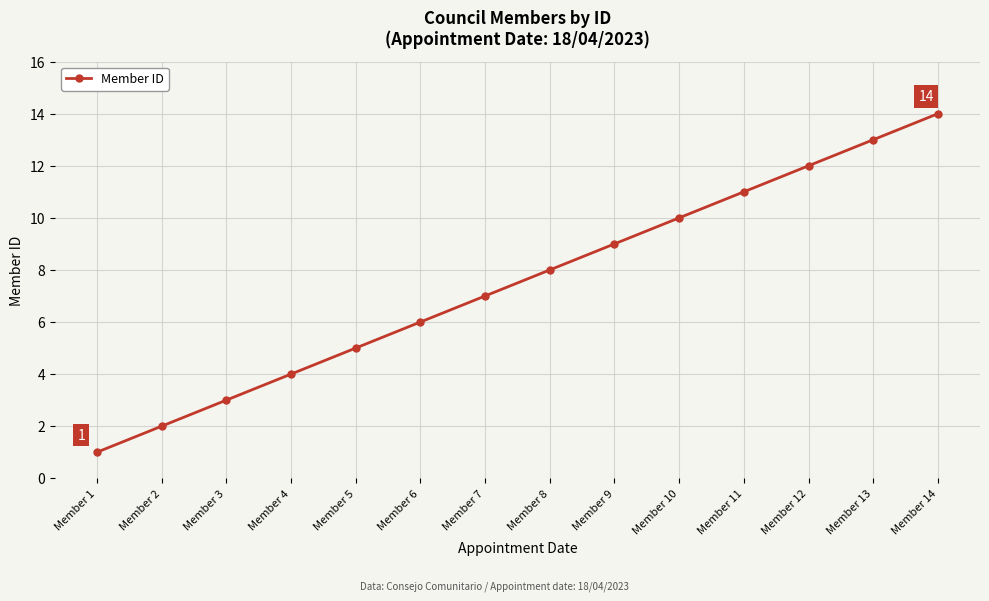

Reading left to right, transcribe all the data shown in this chart.

Member 1=1	Member 2=2	Member 3=3	Member 4=4	Member 5=5	Member 6=6	Member 7=7	Member 8=8	Member 9=9	Member 10=10	Member 11=11	Member 12=12	Member 13=13	Member 14=14